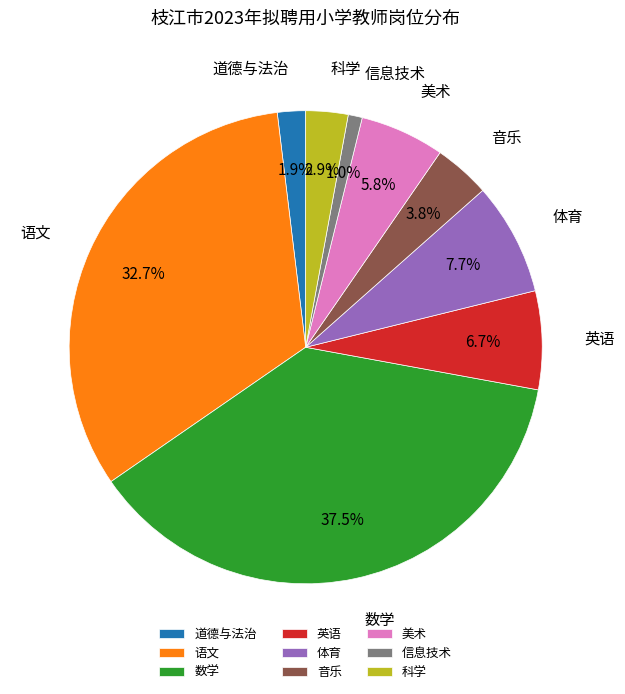

Does 数学 represent more than half of the total?

No